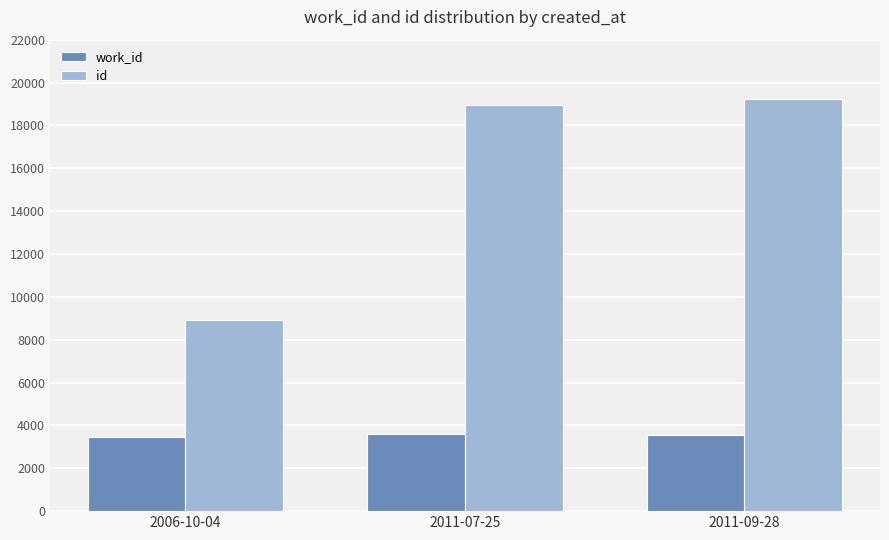

What is the difference between the maximum and minimum values in the id series?

10291